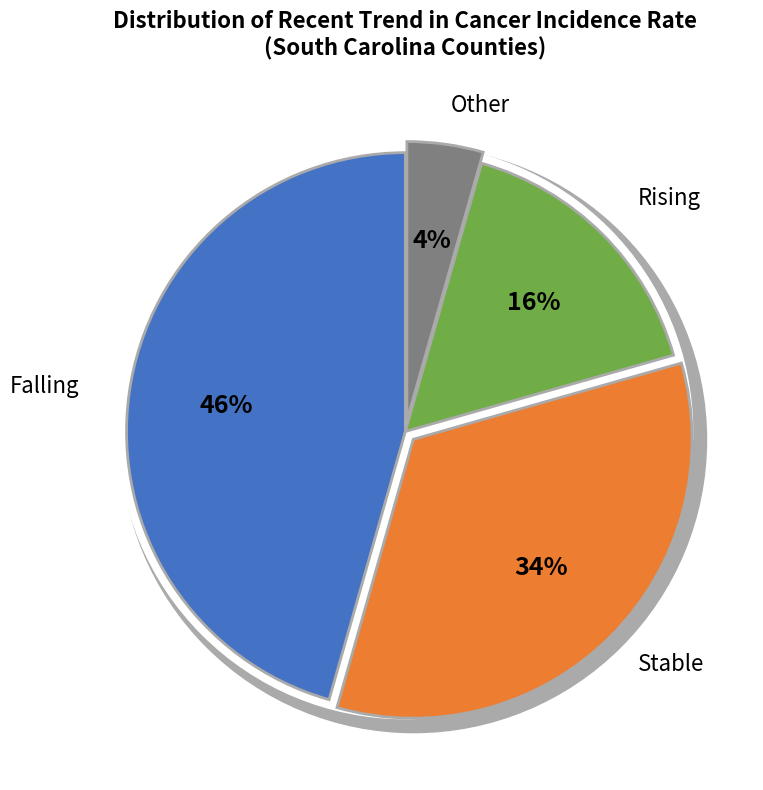

How many slices are in this pie chart?

4